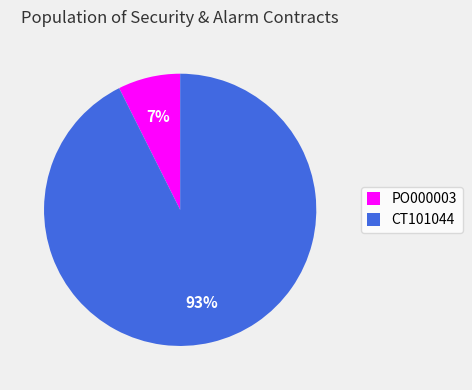

Approximately how many times larger is the value at PO000003 compared to CT101044?

0.1